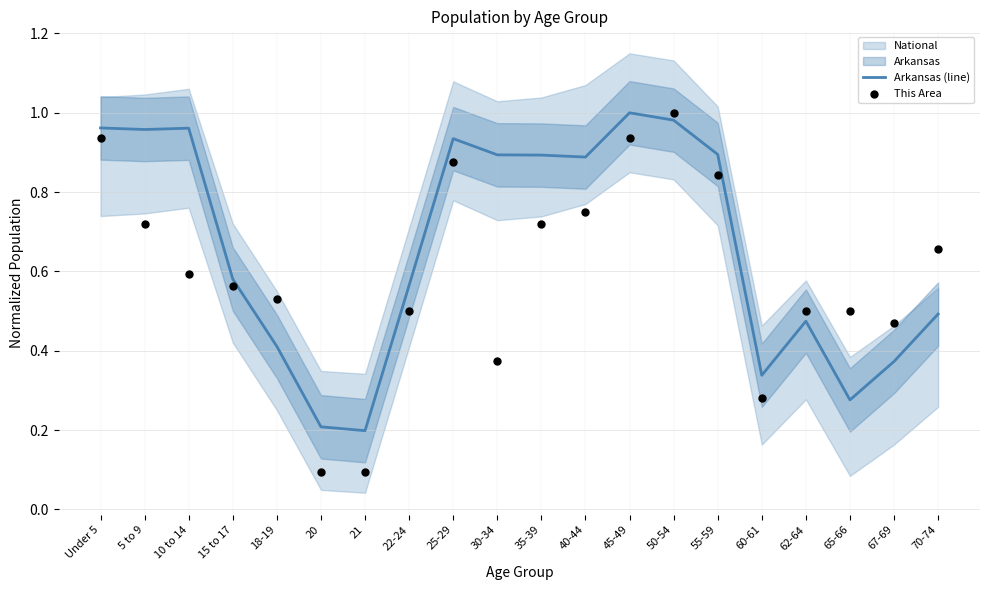

Is the value of Arkansas (line) at Under 5 greater than the value of This Area at 25-29?

Yes